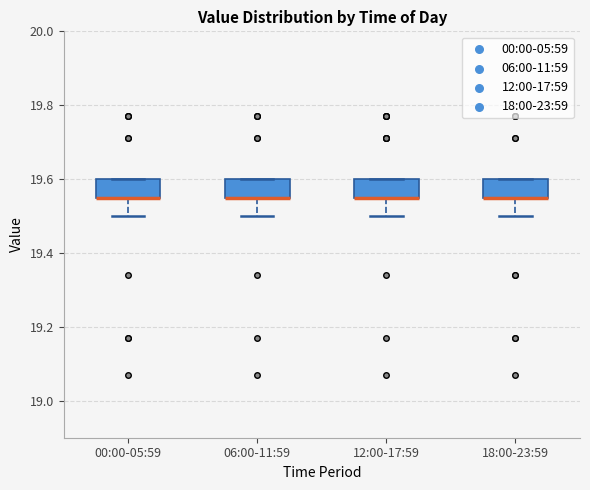

Reading left to right, read every box against the y-axis: the position of its median line, the range the box covers, and the ends of its whiskers. The values are not printed on the chart, so give them approximately, as read against the axis.

00:00-05:59: median 19.56 (drawn on the box's lower edge), box 19.56 to 19.60, whiskers 19.50 to 19.60
06:00-11:59: median 19.56 (drawn on the box's lower edge), box 19.56 to 19.60, whiskers 19.50 to 19.60
12:00-17:59: median 19.56 (drawn on the box's lower edge), box 19.56 to 19.60, whiskers 19.50 to 19.60
18:00-23:59: median 19.56 (drawn on the box's lower edge), box 19.56 to 19.60, whiskers 19.50 to 19.60